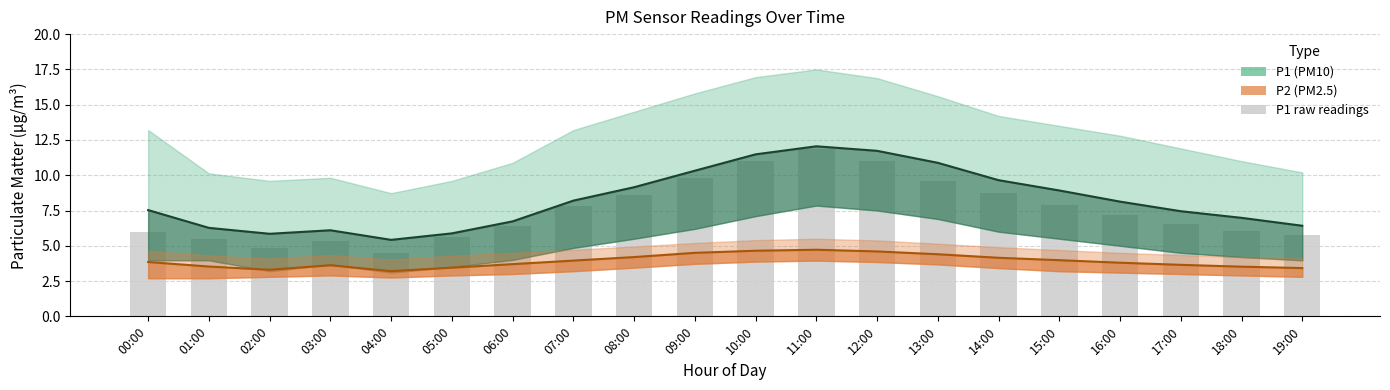

Is it true that the value at 15:00 is 7.9?

True